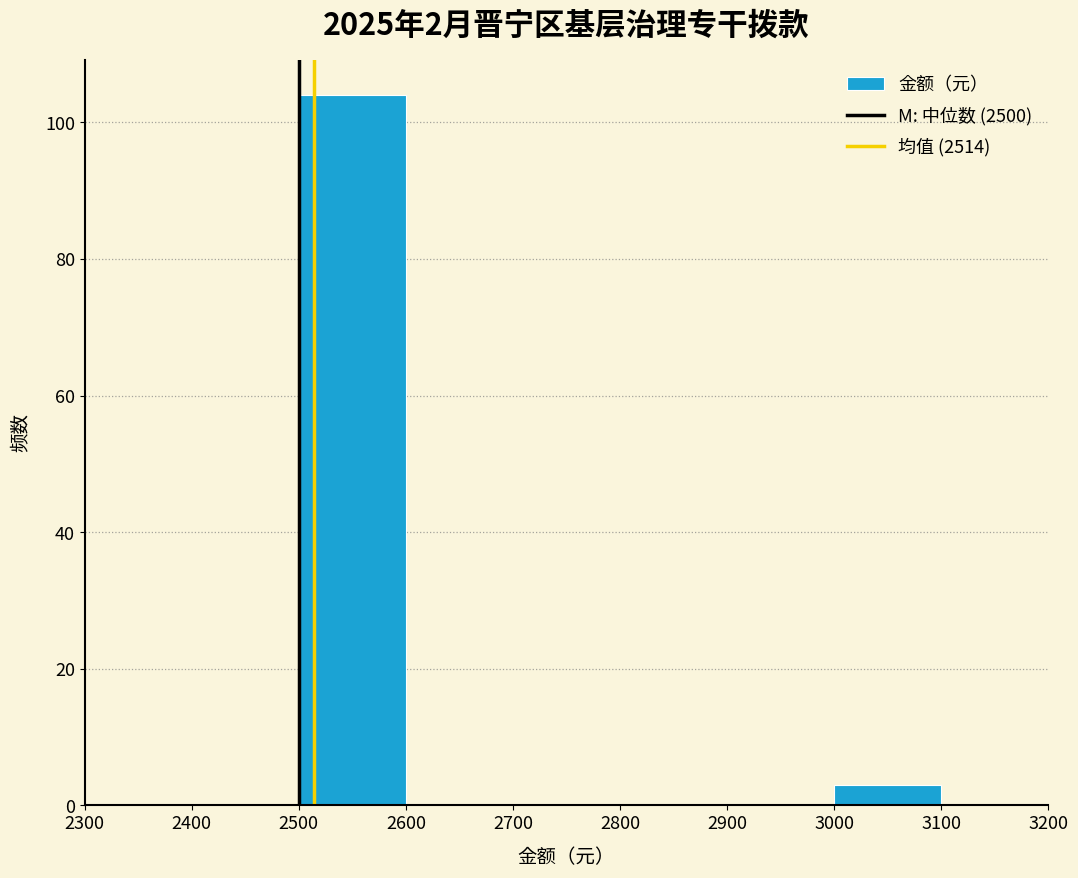

Which range on the x-axis has the tallest bar?

2500 to 2600